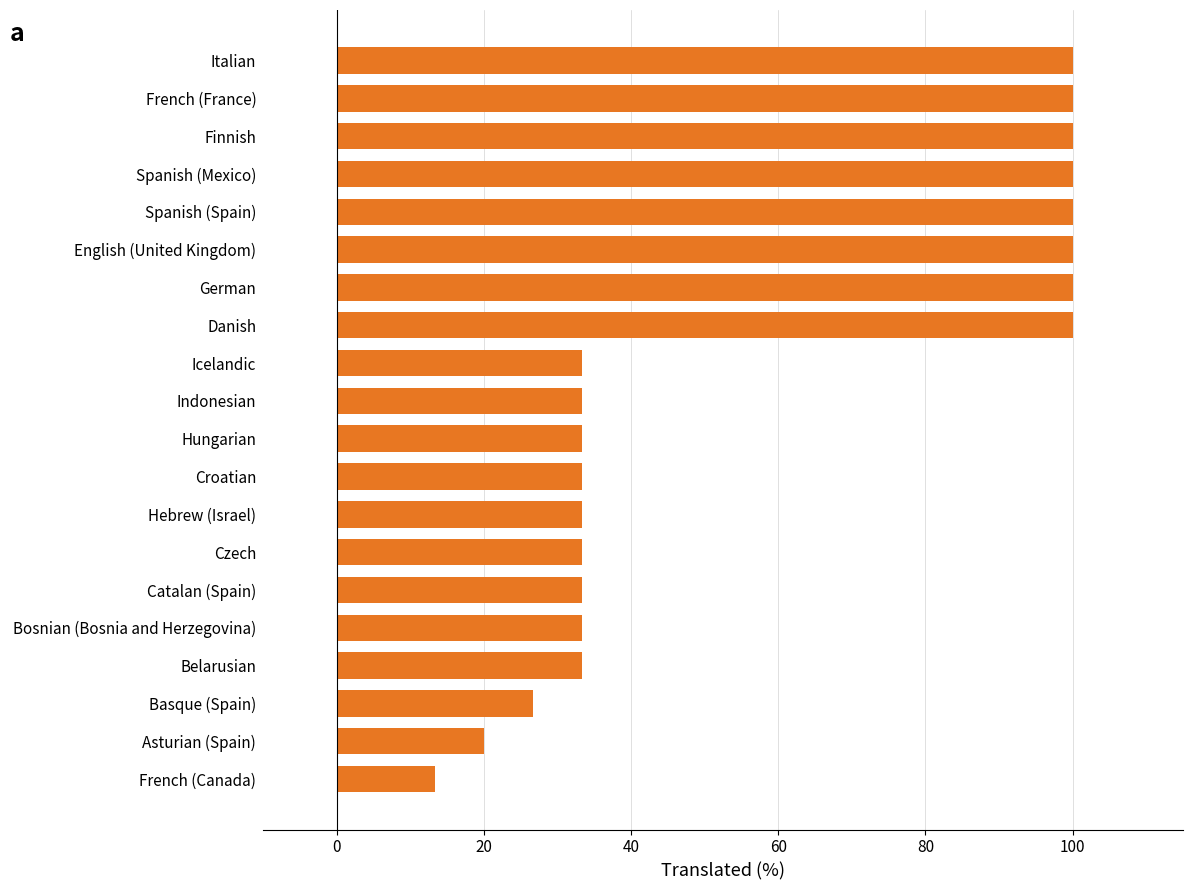

What is the smallest value displayed?

13.3